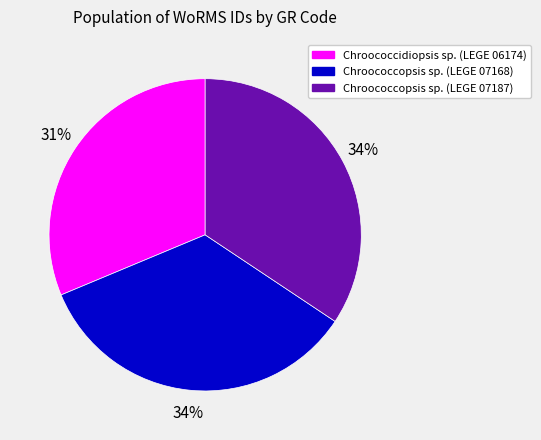

To the nearest percent, what is the difference between the largest and smallest slice percentages?

3%